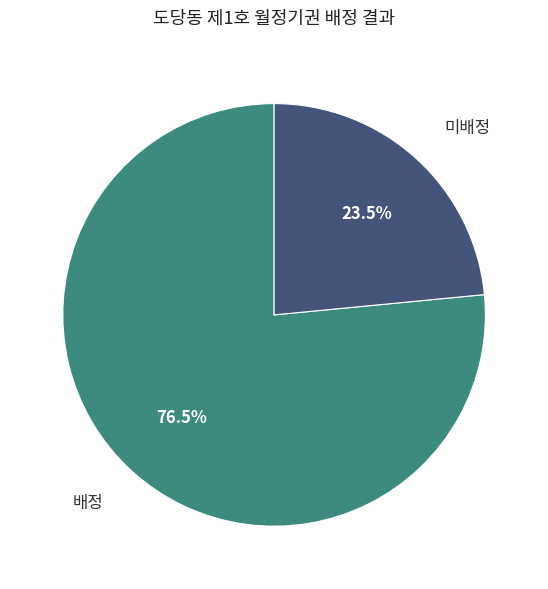

Does any single category account for the majority?

Yes